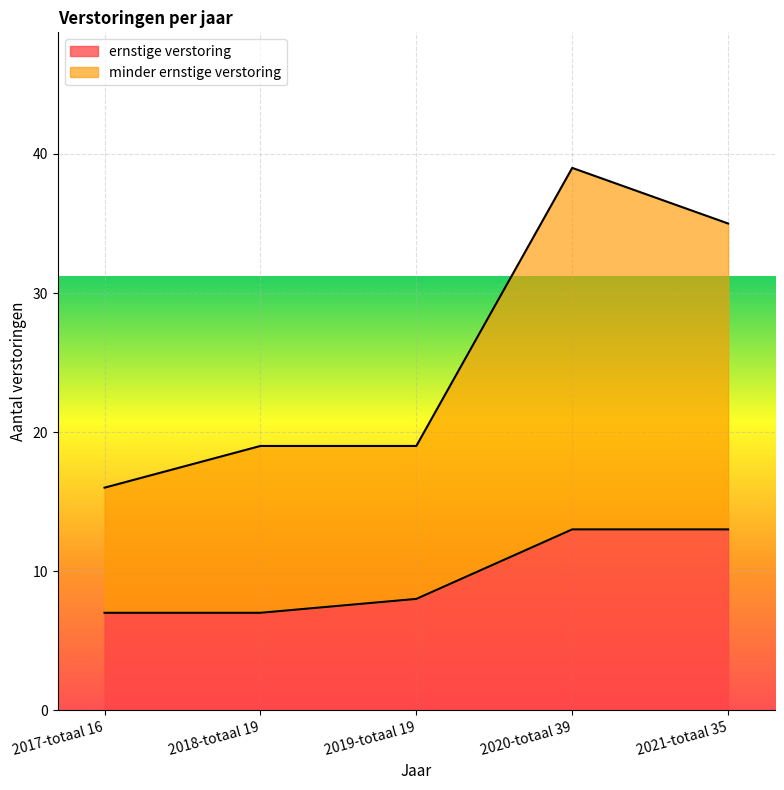

Reading right to left, extract all data points from this chart.

ernstige verstoring: 13	13	8	7	7
minder ernstige verstoring: 35	39	19	19	16